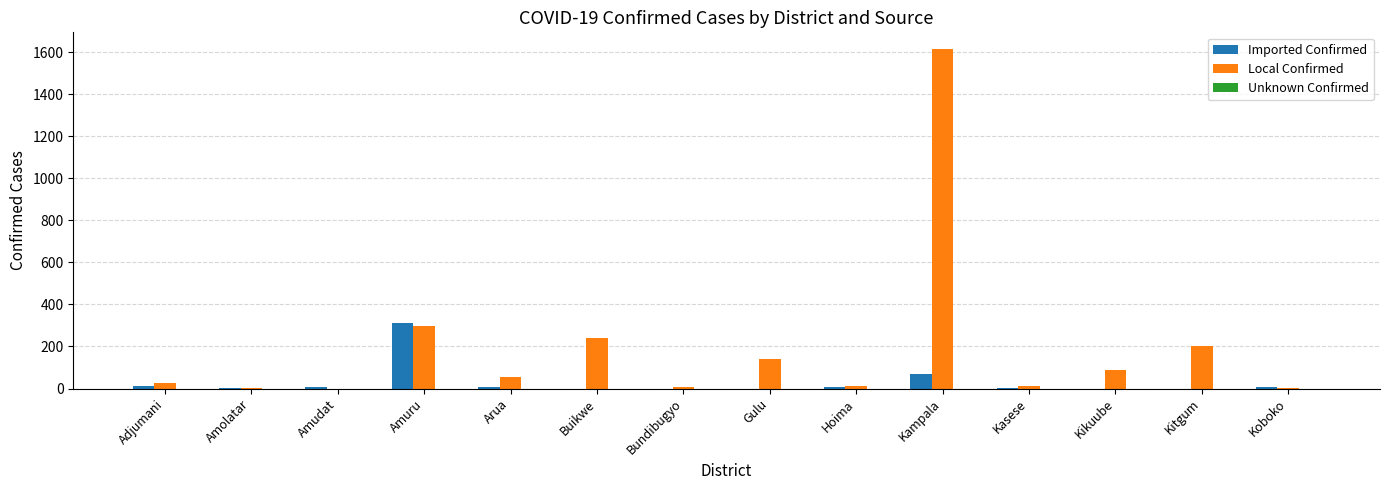

What value does the Imported Confirmed series have at Kampala?

71